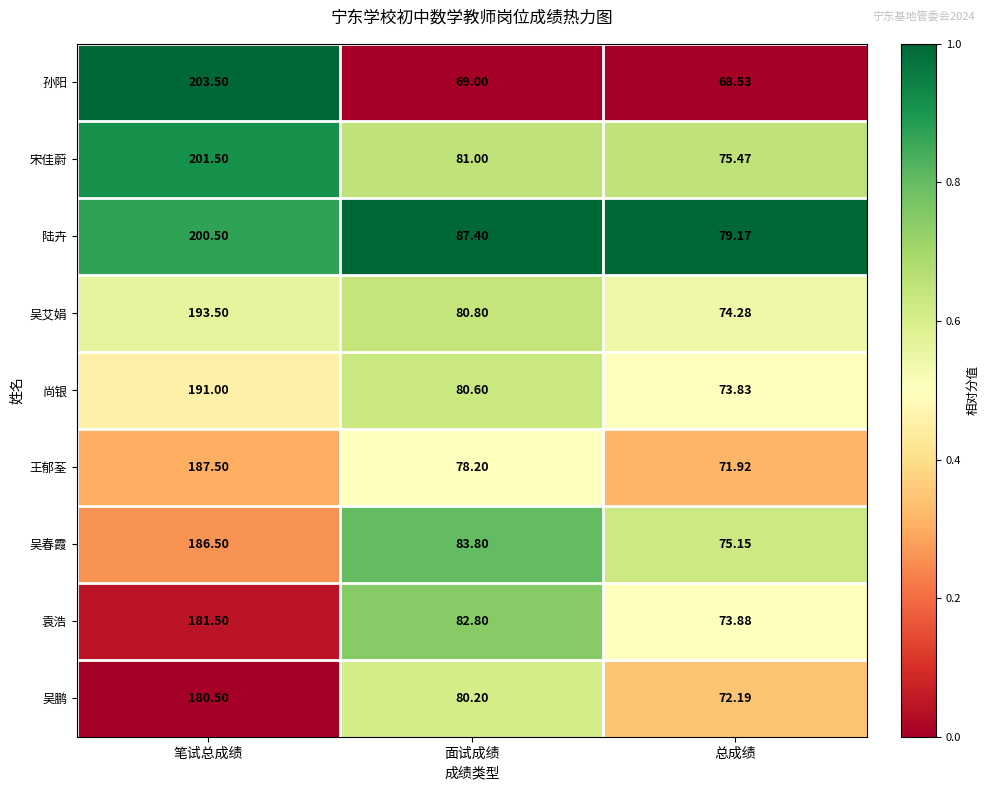

Between 笔试总成绩 and 面试成绩, which series saw the biggest shift?

孙阳